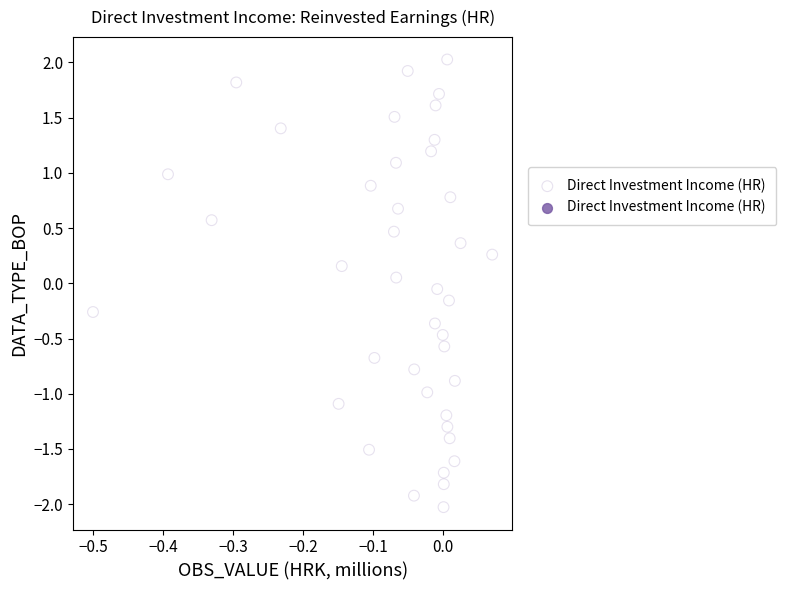

What is the range of X values (max minus min)?

0.6